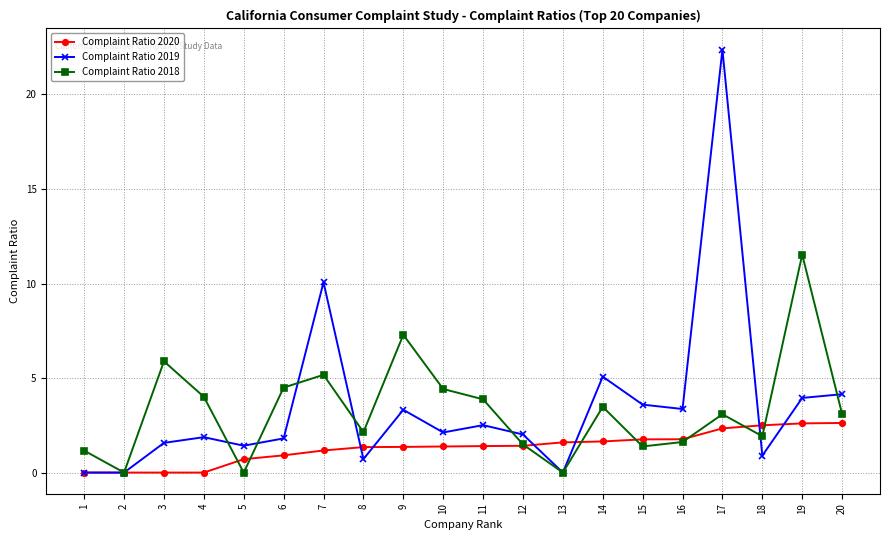

What are all the series names shown in the legend?

Complaint Ratio 2020, Complaint Ratio 2019, Complaint Ratio 2018